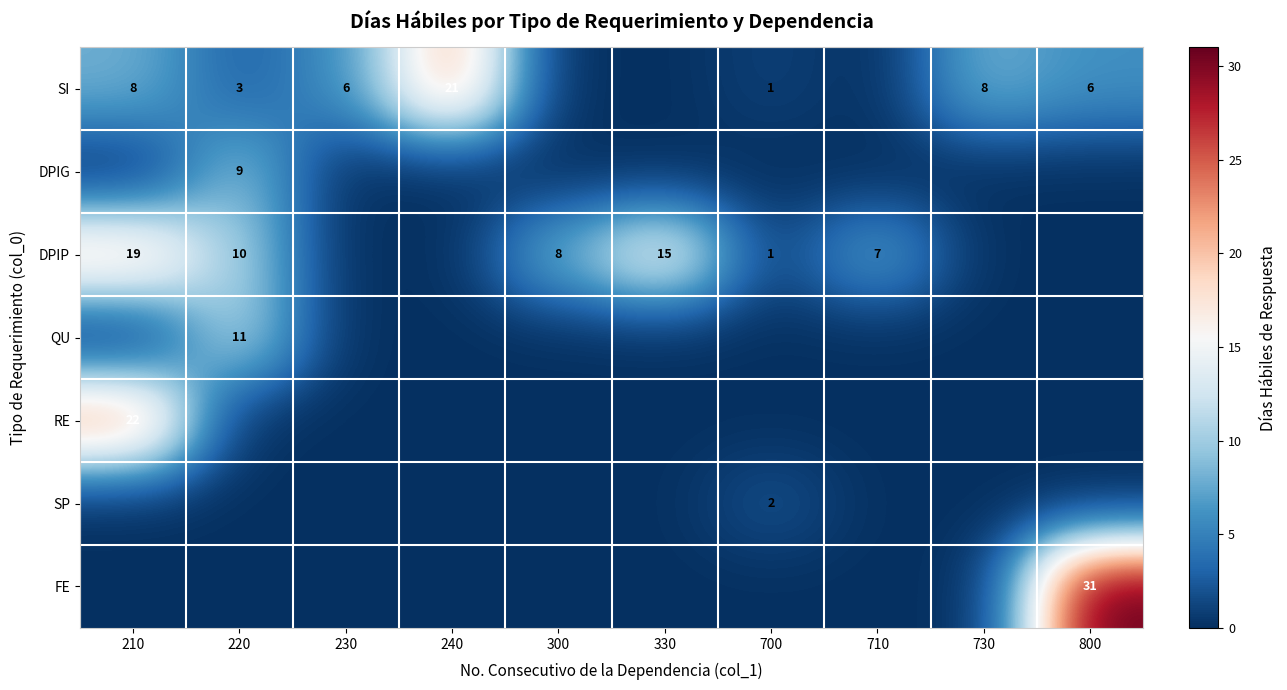

Is it true that DPIP equals 19 at 210?

True